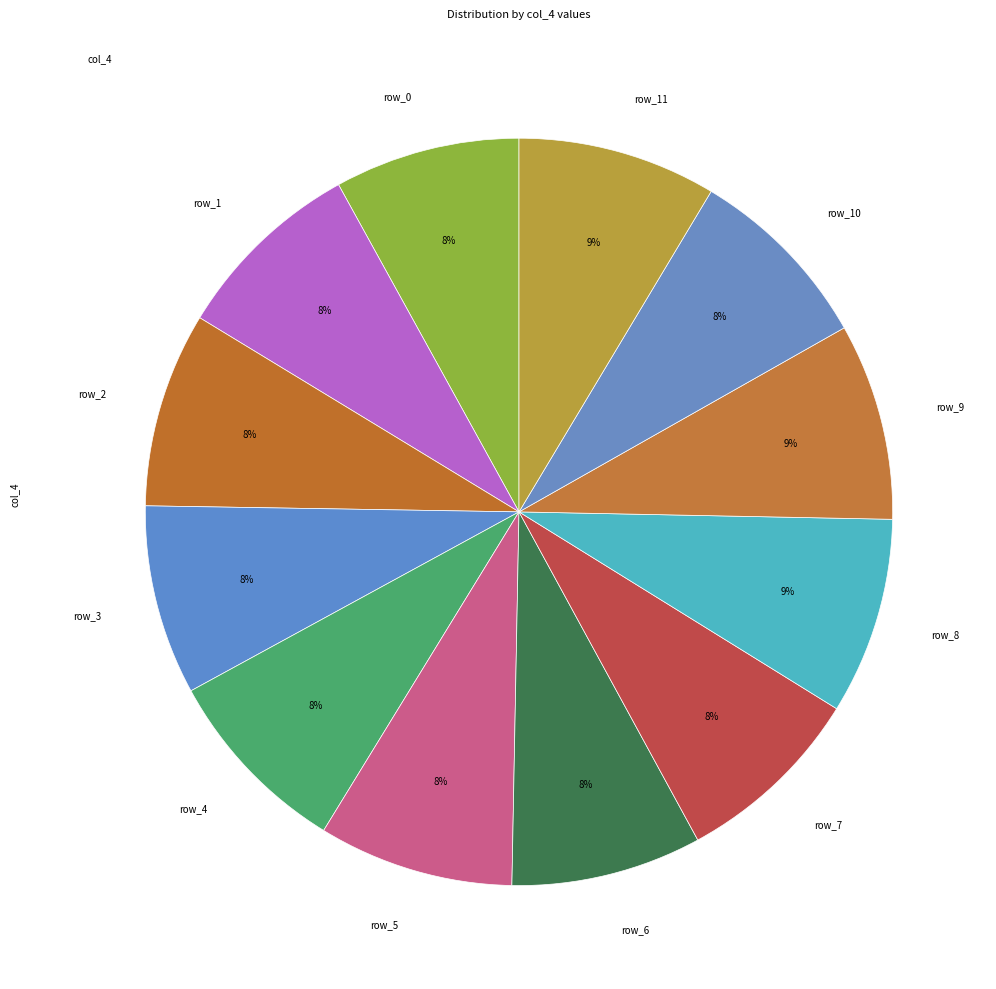

Is the sum of row_3 and row_0 greater than half?

No